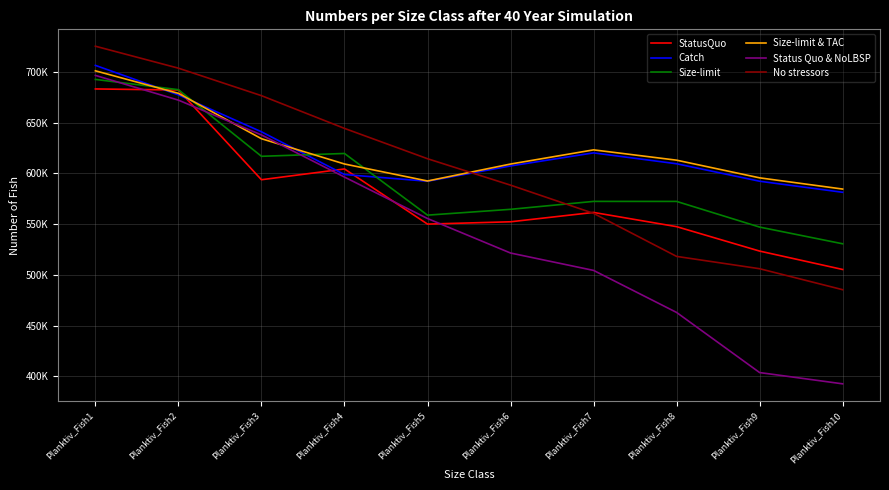

At which category does Size-limit reach its first local valley?

Planktiv_Fish3